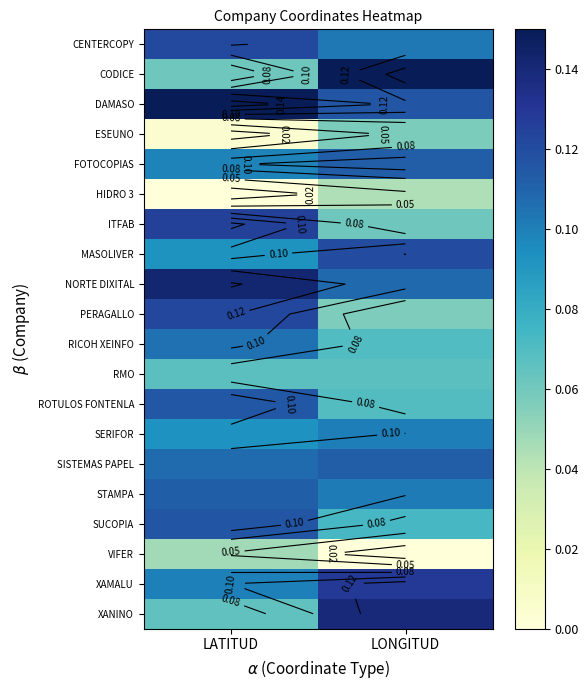

Which has a higher value, LONGITUD or LATITUD?

LATITUD